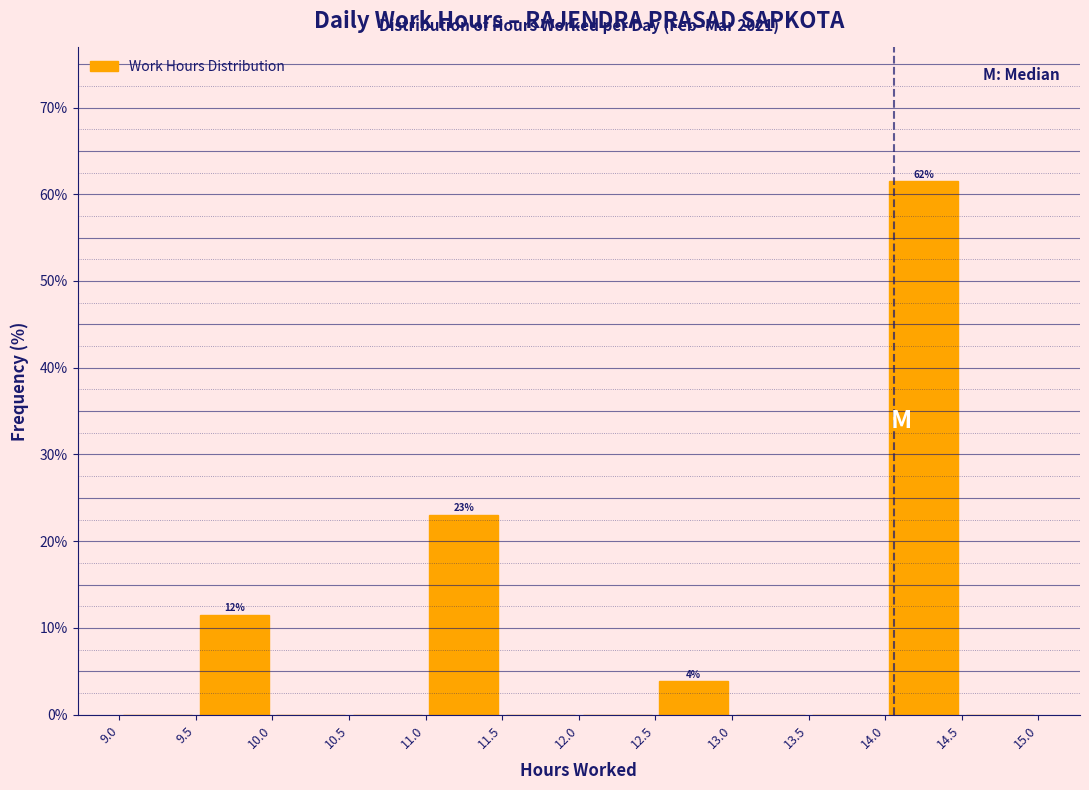

Over which range of the x-axis is the bar tallest?

14.0 to 14.5